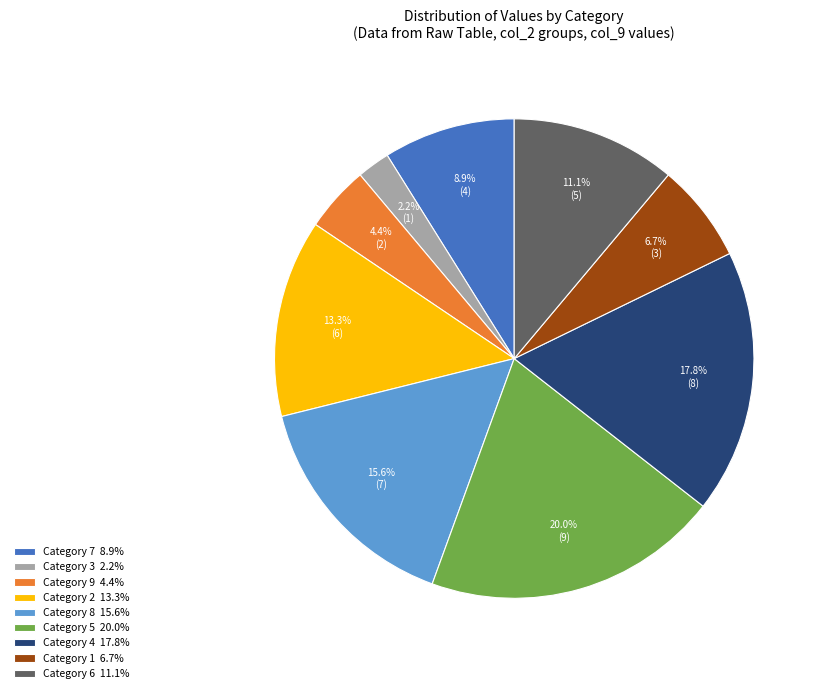

Rank the categories by value from lowest to highest.

Category 3 2.2%, Category 9 4.4%, Category 1 6.7%, Category 7 8.9%, Category 6 11.1%, Category 2 13.3%, Category 8 15.6%, Category 4 17.8%, Category 5 20.0%